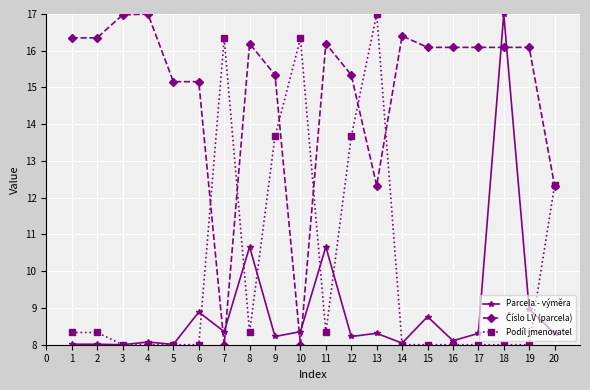

What is the difference between the maximum and minimum values in the Podíl jmenovatel series?

9.0